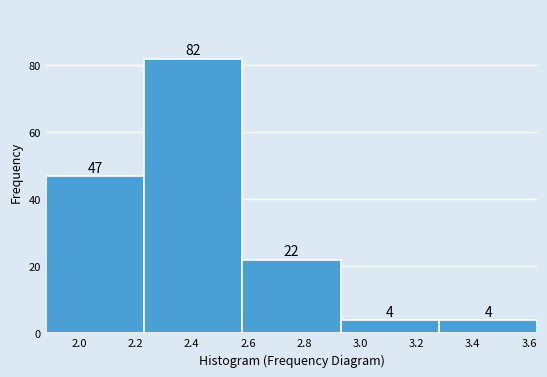

Reading left to right, transcribe this chart: for each bar, give the range it covers on the x-axis and its height. The bar edges are not printed on the chart, so give them approximately, as read against the axis.

1.88 to 2.23: 47
2.23 to 2.58: 82
2.58 to 2.93: 22
2.93 to 3.28: 4
3.28 to 3.63: 4